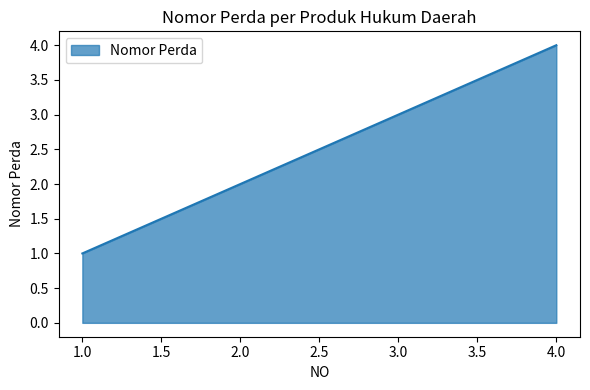

How many lines are shown in the chart?

1